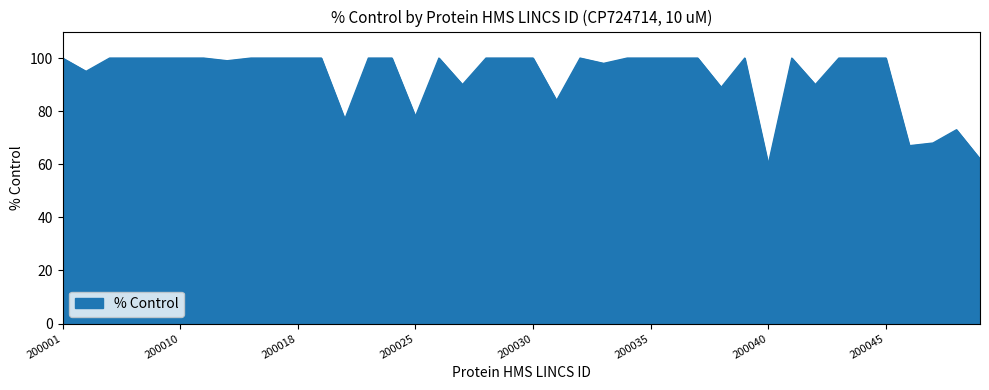

What is the smallest value displayed?

60